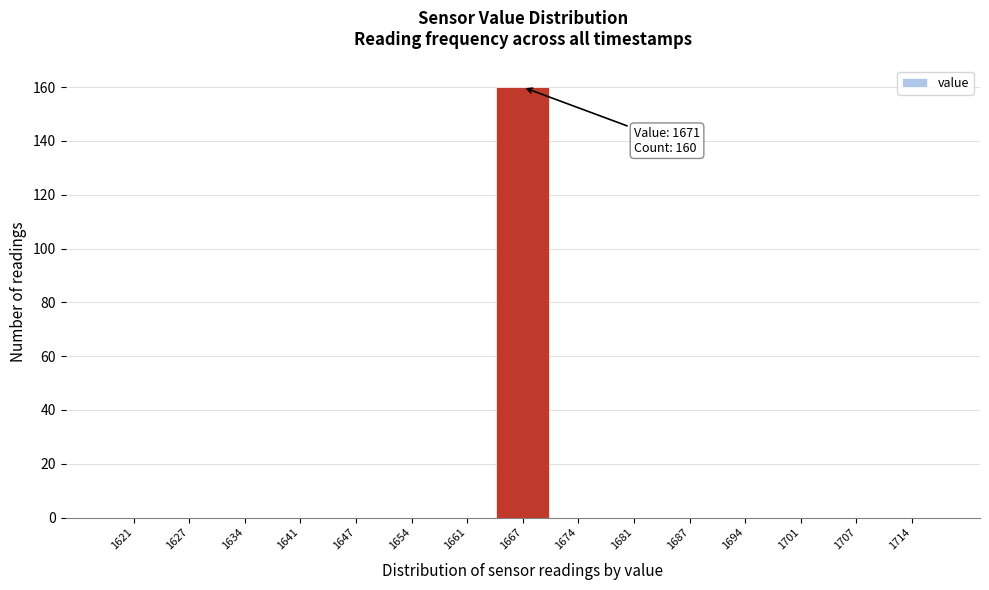

Reading left to right, what are all the values shown in this chart?

1621=0	1627=0	1634=0	1641=0	1647=0	1654=0	1661=0	1667=160	1674=0	1681=0	1687=0	1694=0	1701=0	1707=0	1714=0